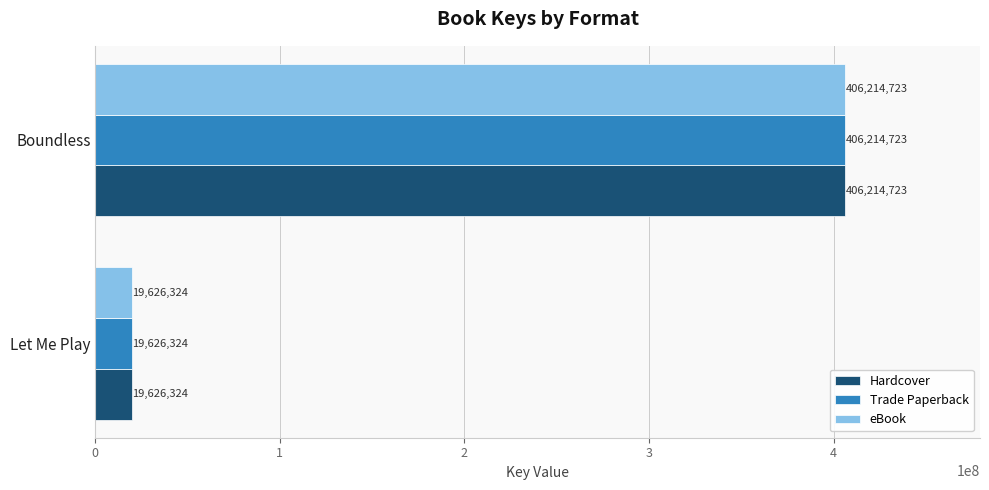

At which category is the sum across all series the highest?

Boundless